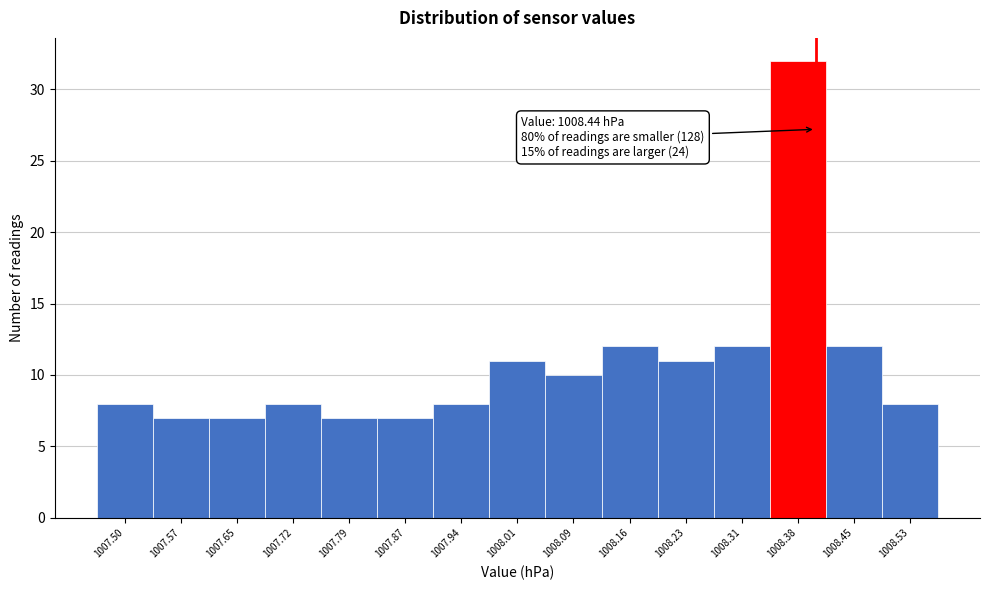

Reading left to right, extract all data points from this chart.

8	7	7	8	7	7	8	11	10	12	11	12	32	12	8